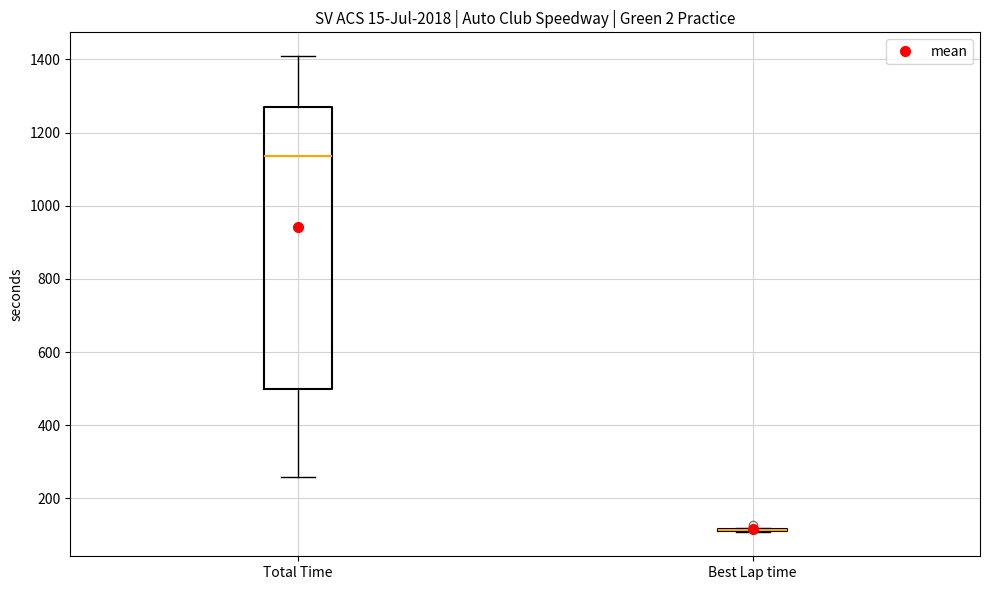

Reading left to right, transcribe this box plot: for each box, give where its median line is, the range the box spans, and where its two whiskers end, as read against the y-axis. The values are not printed on the chart, so give them approximately, as read against the axis.

Total Time: median 1140, box 500 to 1280, whiskers 260 to 1400
Best Lap time: box collapsed to a line at 120, whiskers 100 to 120